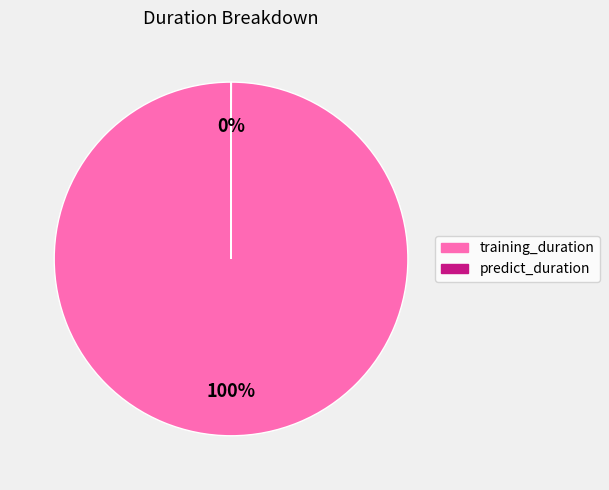

True or false: training_duration accounts for 100% of the total.

True